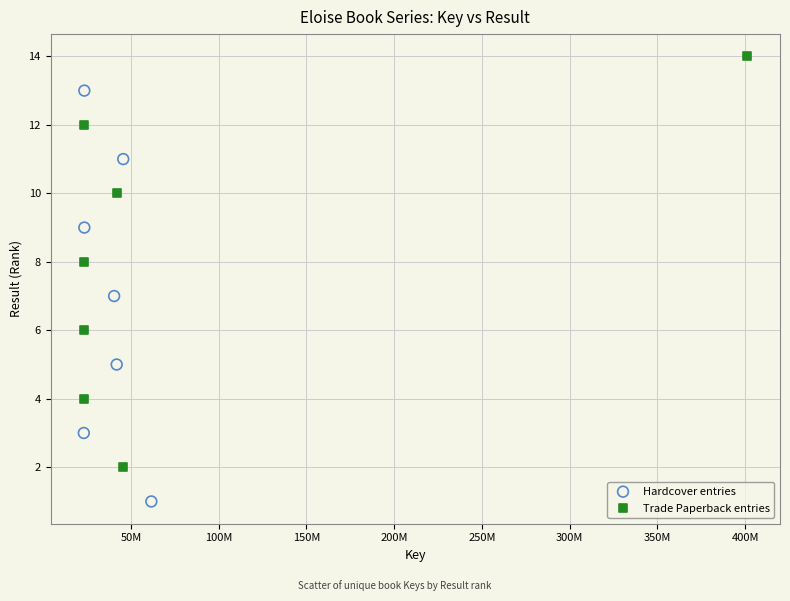

What are all the series names shown in the legend?

Hardcover entries, Trade Paperback entries